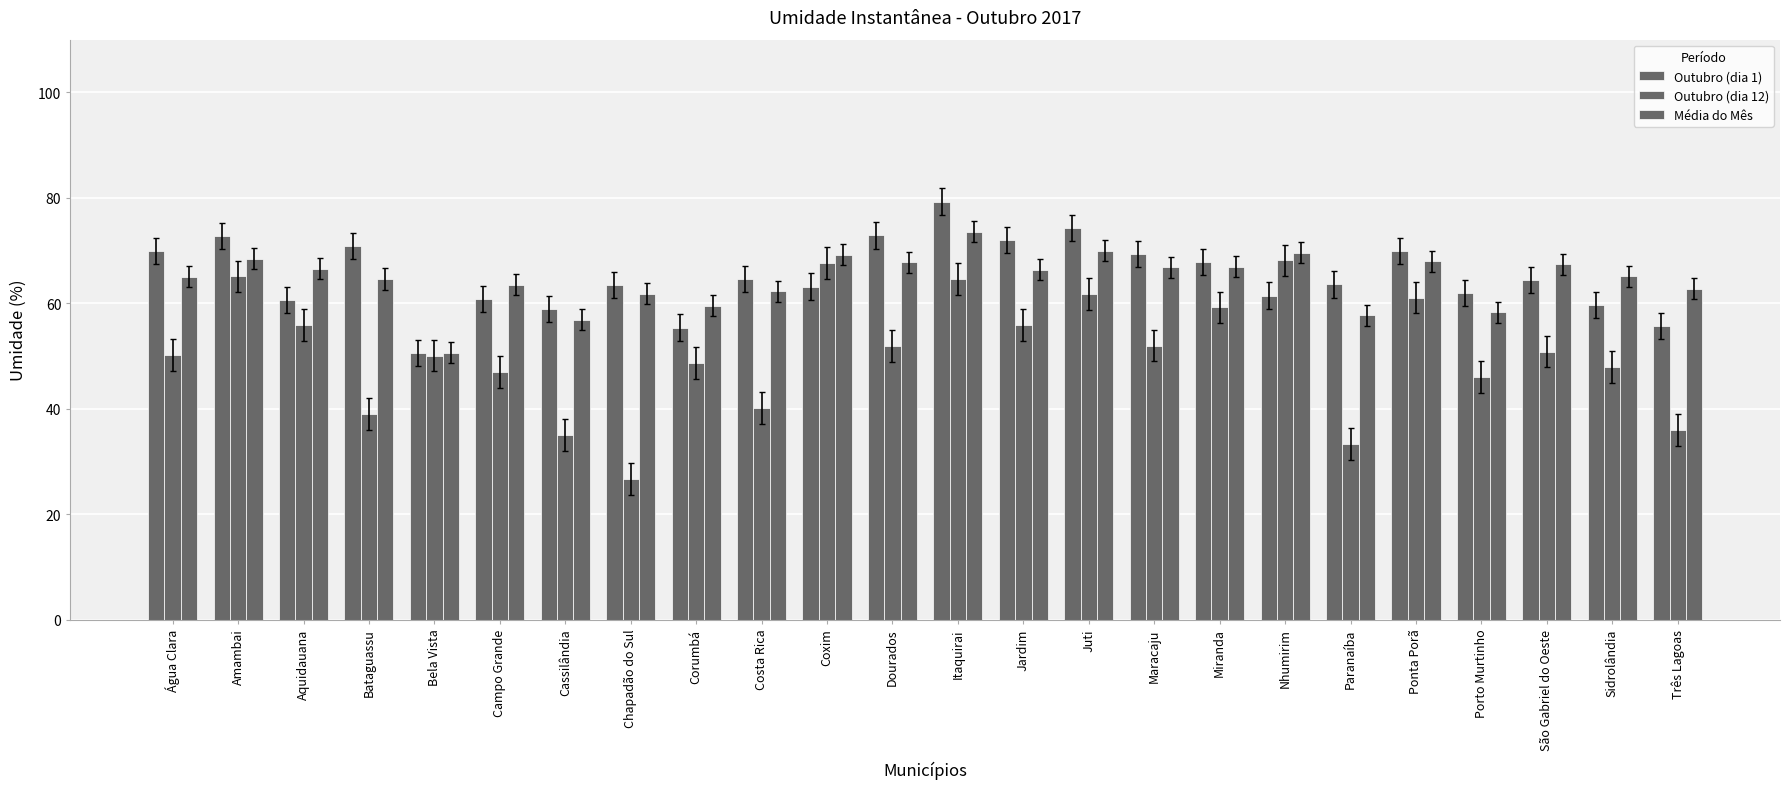

How many values in the Média do Mês series exceed 66?

12